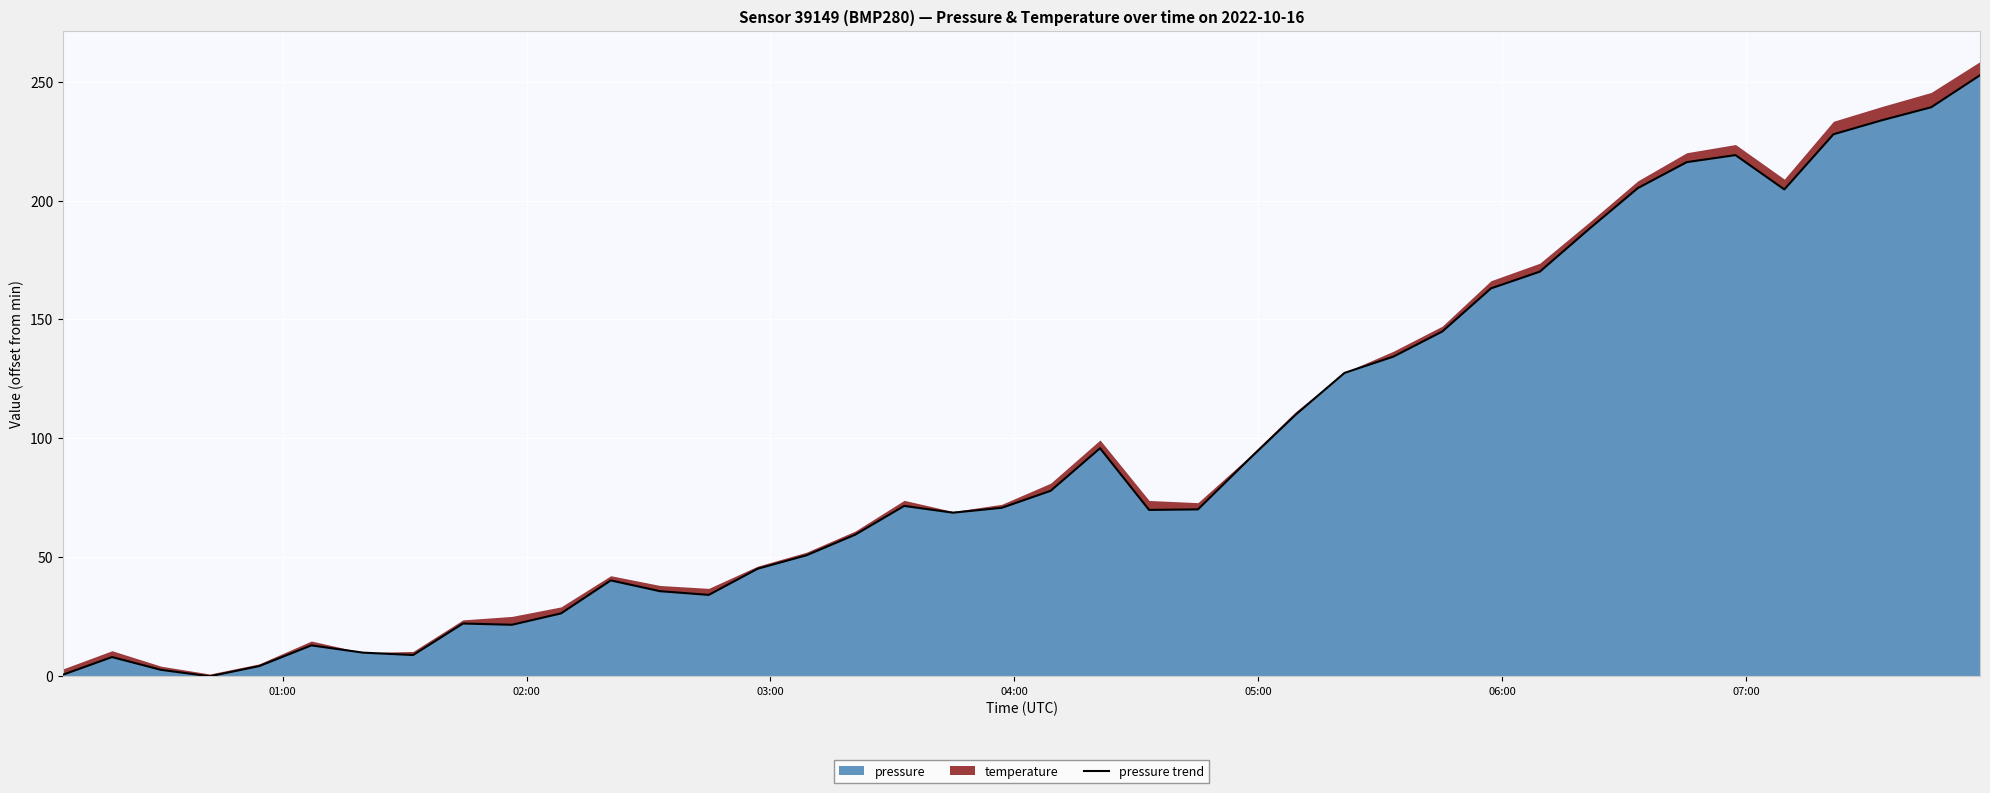

What is the highest value of the pressure series?

252.7